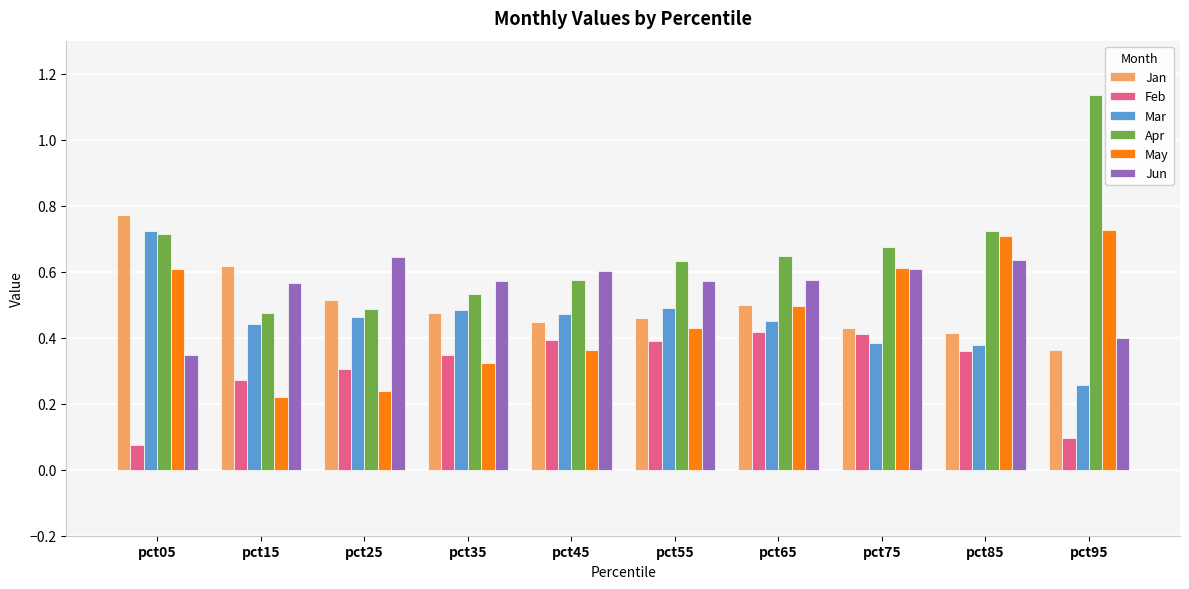

How many bars are there in total?

60